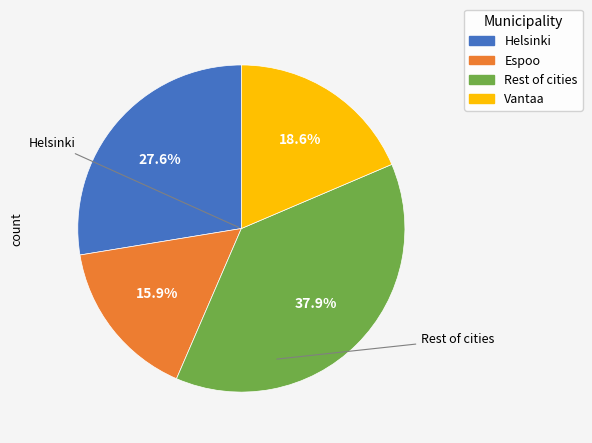

To the nearest percent, what is the average slice percentage?

25%